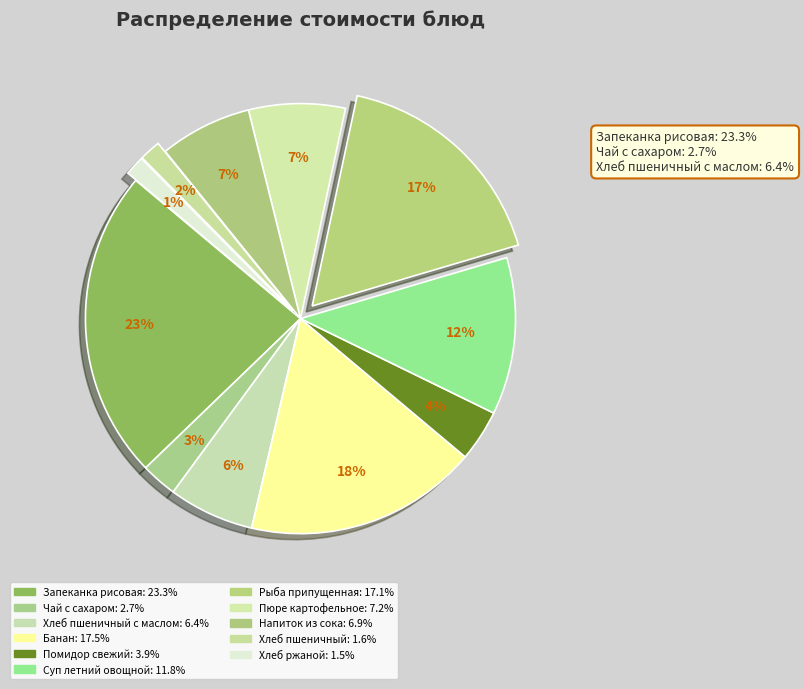

Which category has the biggest portion of the pie?

ЗАПЕКАНКА РИСОВАЯ С ТВОРОГОМ